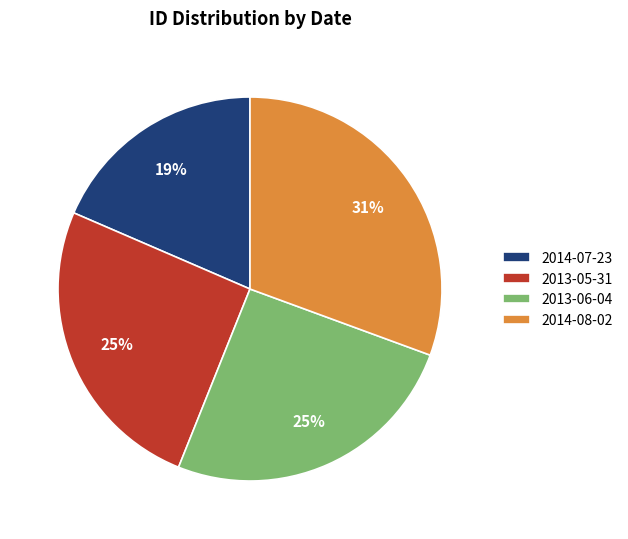

To the nearest percent, what percentage of the pie is 2014-07-23?

19%